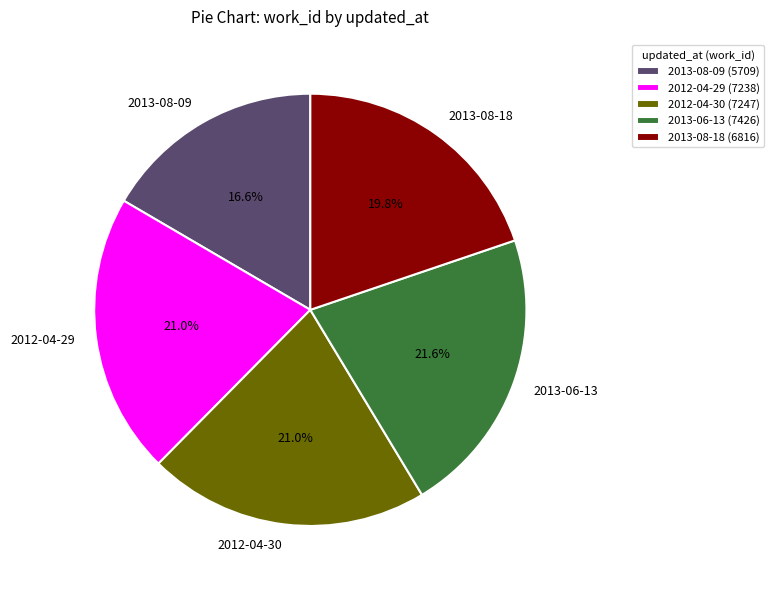

To the nearest percent, what is the difference between the 2013-08-18 and 2013-06-13 slice percentages?

2%